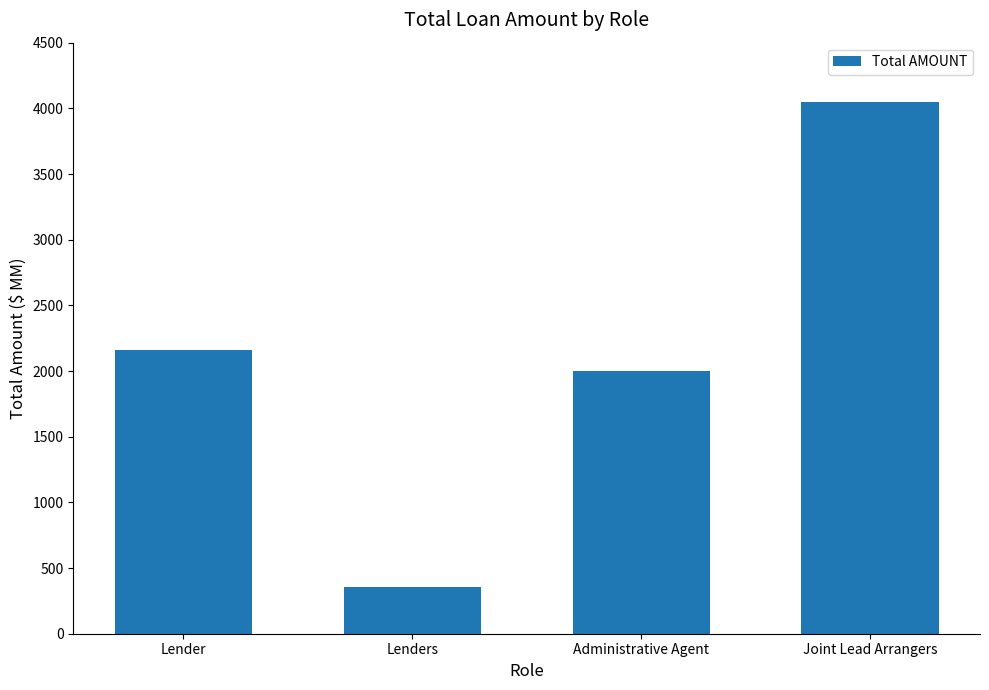

True or false: the data shows 355.0 at Lenders.

True